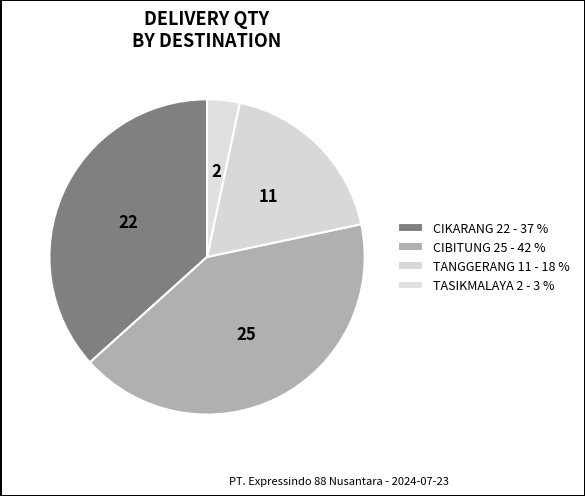

How many slices are in this pie chart?

4